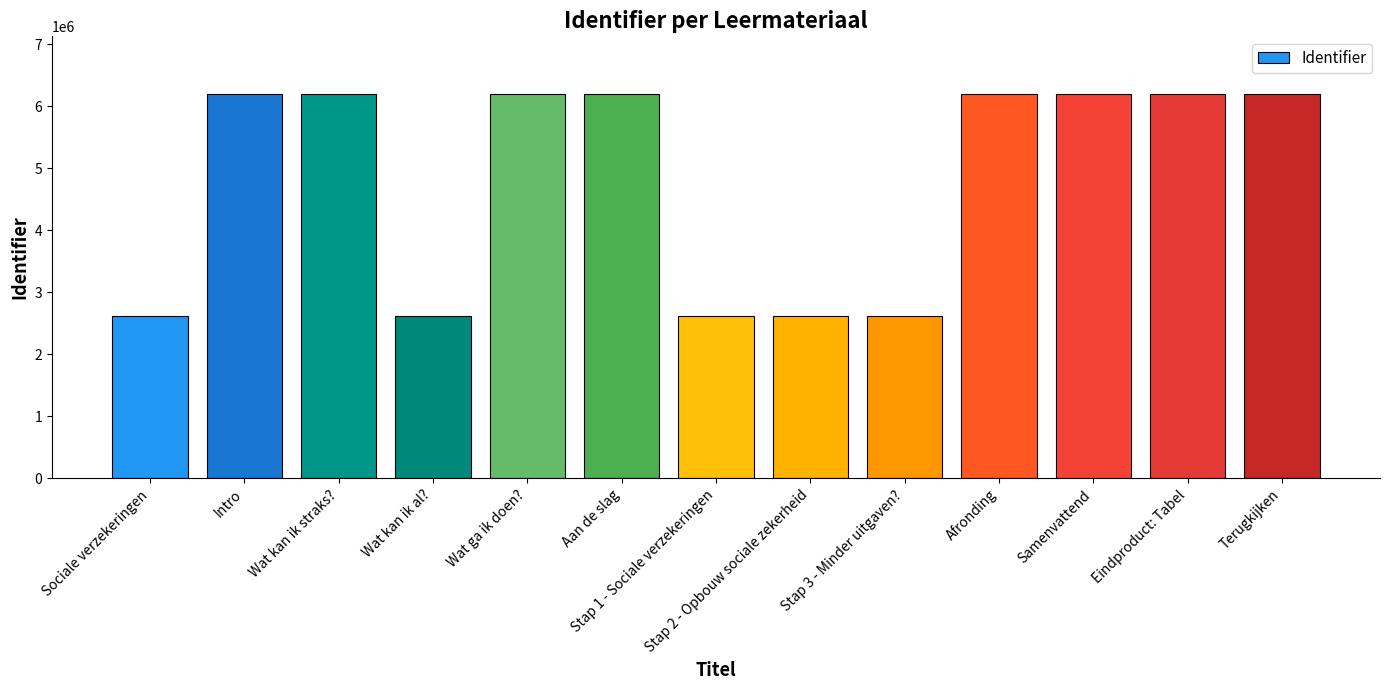

Between Wat kan ik straks? and Stap 2 - Opbouw sociale zekerheid, which is larger?

Wat kan ik straks?